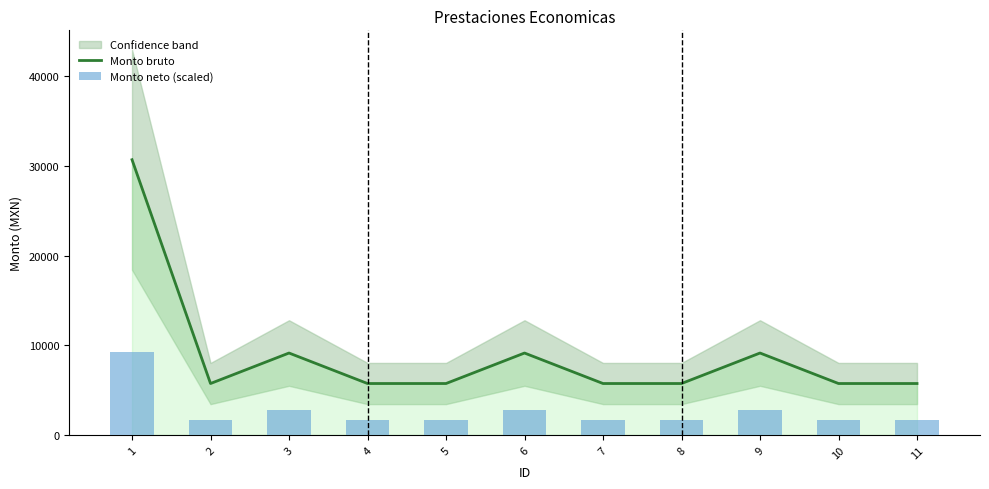

Which has a higher value, 1 or 3?

1